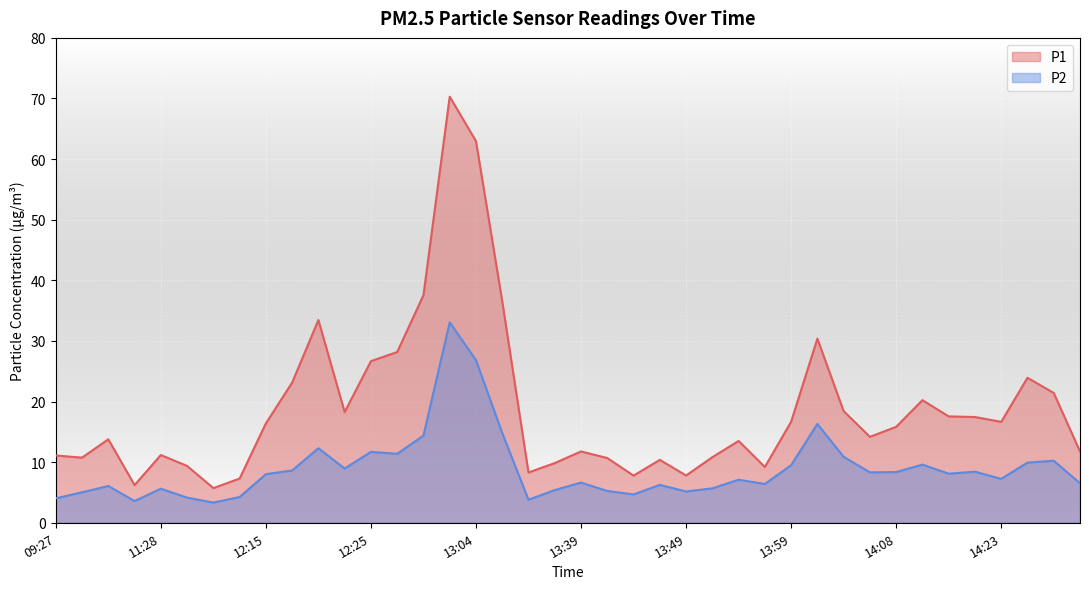

True or false: P2 and P1 cross at least once.

False